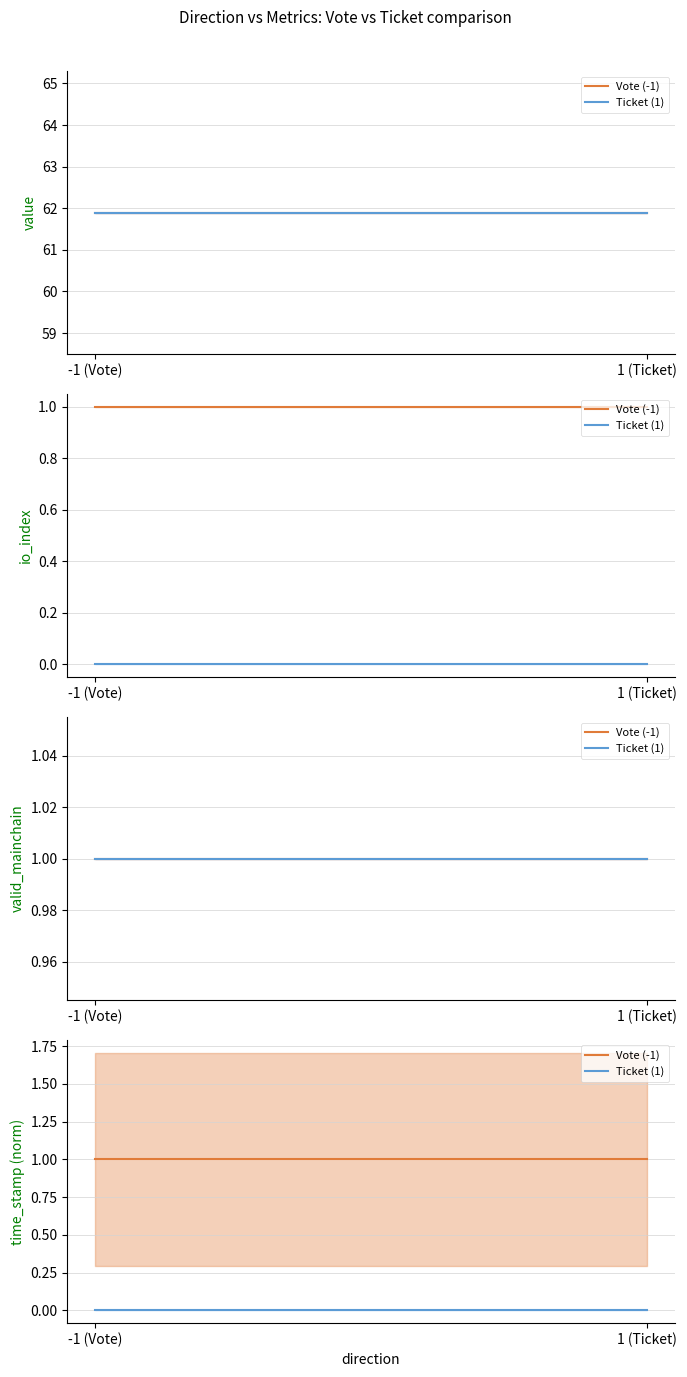

At which category does the chart reach its minimum across all series?

-1 (Vote)